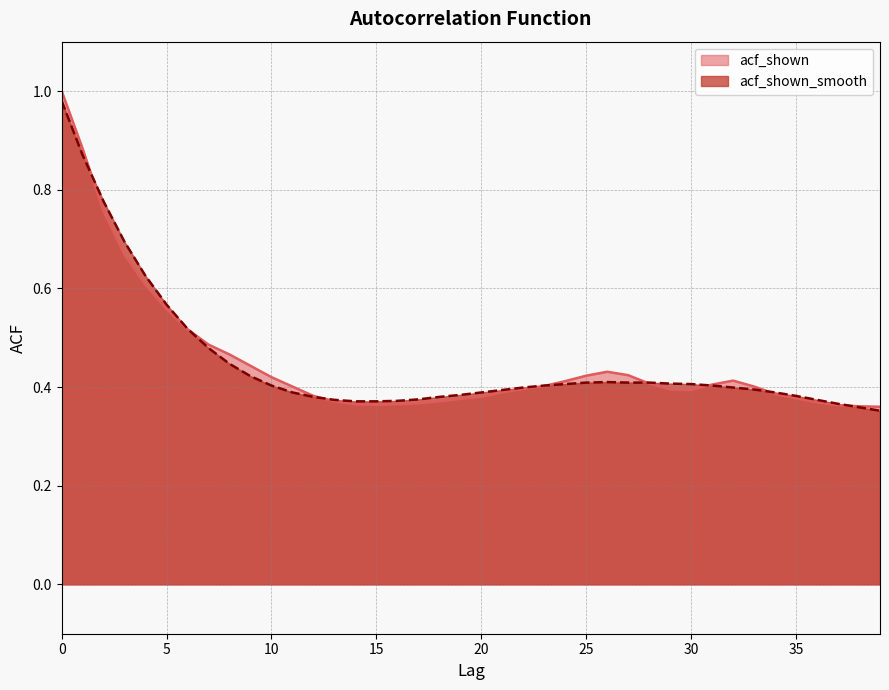

Count the number of data series in this chart.

2